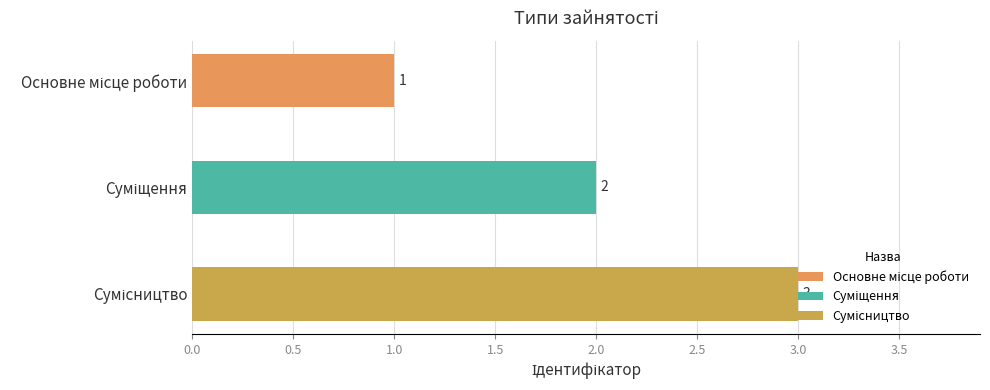

How many bars are there in total?

3